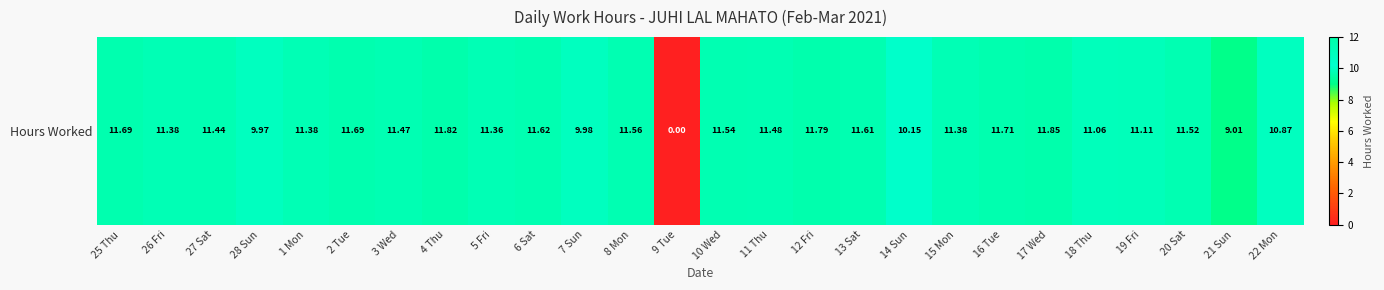

What is the sum of the values at 6 Sat and 21 Sun?

20.6